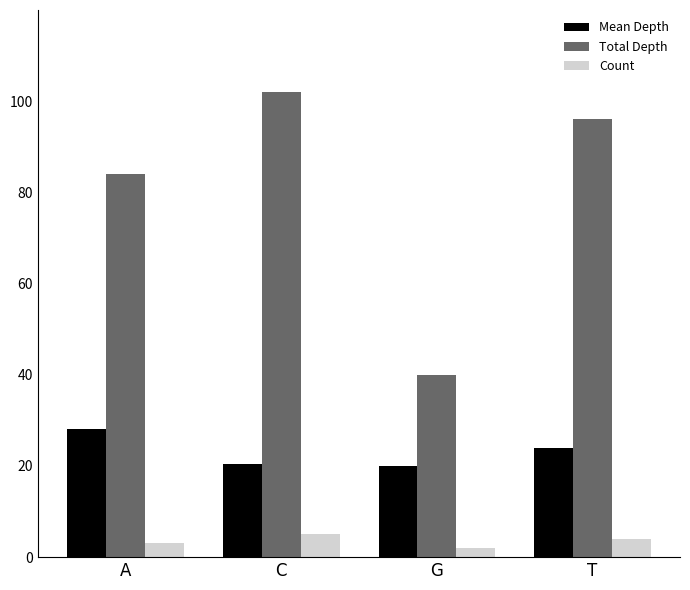

Is it true that Mean Depth equals 12.9 at G?

False